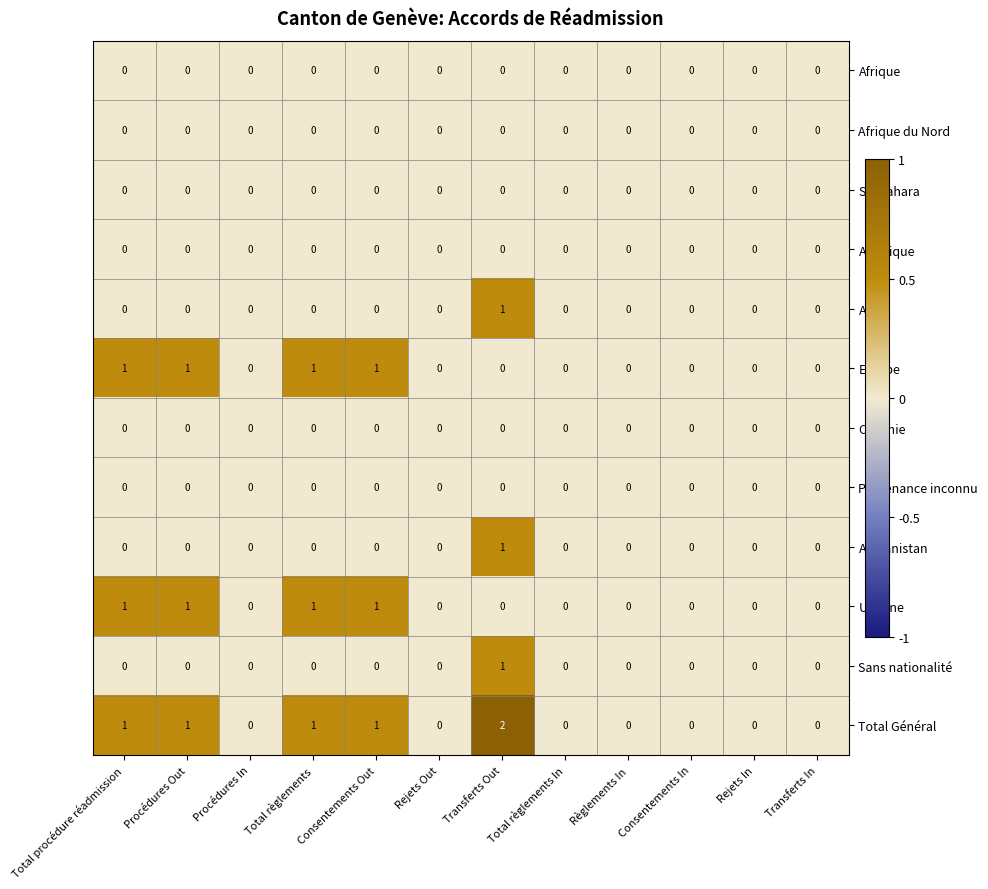

Is it true that Europe equals 1 at Consentements Out?

True